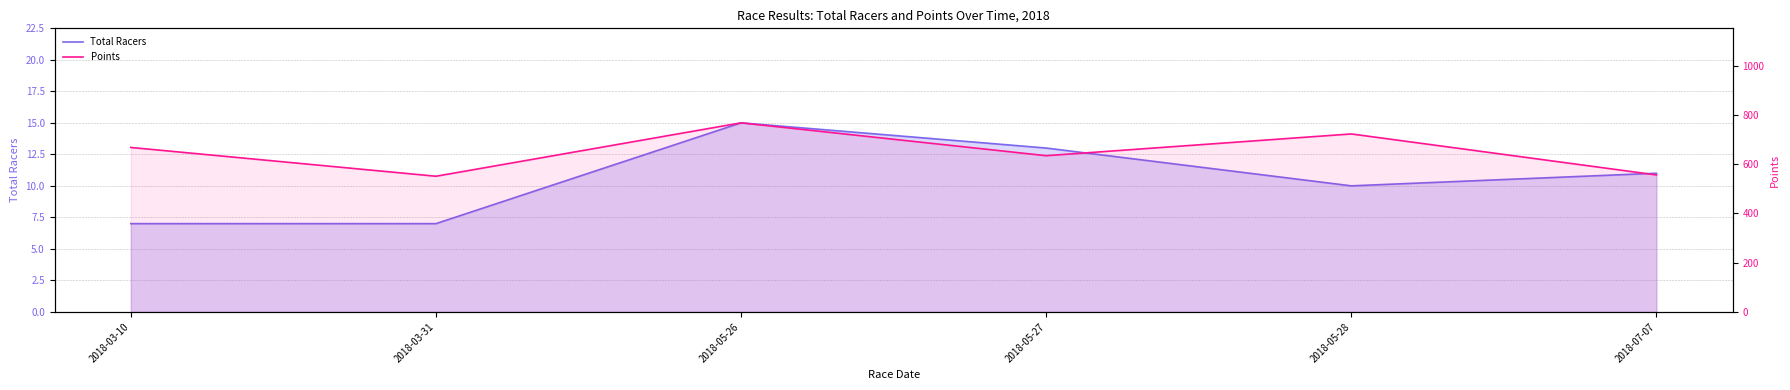

What is the approximate value of Total Racers at 2018-05-26?

15.0